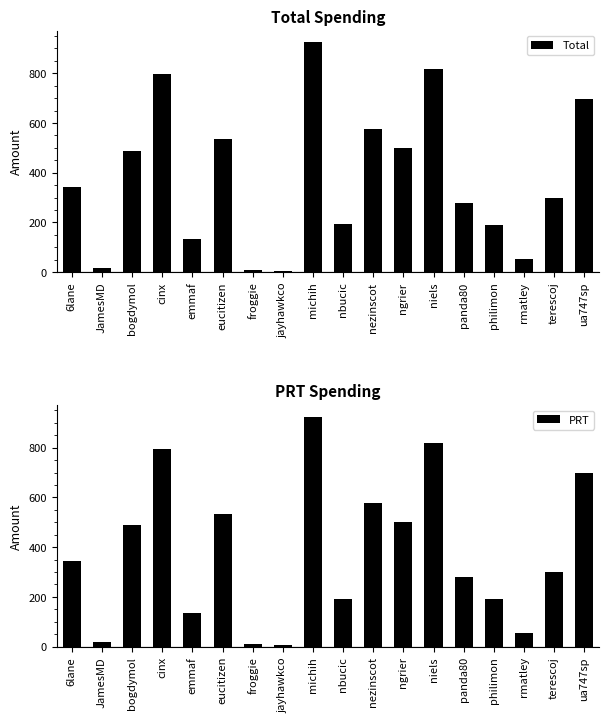

Reading right to left, what are all the values shown in this chart?

Total: ua747sp=696.4	terescoj=299.4	rmatley=54.2	philimon=191.6	panda80=278.8	niels=818.5	ngrier=500.1	nezinscot=576.9	nbucic=193.4	michih=924.8	jayhawkco=6.2	froggie=9.3	eucitizen=533.7	emmaf=134.0	cinx=796.5	bogdymol=487.6	JamesMD=18.7	6lane=343.7
PRT: ua747sp=696.4	terescoj=299.4	rmatley=54.2	philimon=191.6	panda80=278.8	niels=818.5	ngrier=500.1	nezinscot=576.9	nbucic=193.4	michih=924.8	jayhawkco=6.2	froggie=9.3	eucitizen=533.7	emmaf=134.0	cinx=796.5	bogdymol=487.6	JamesMD=18.7	6lane=343.7